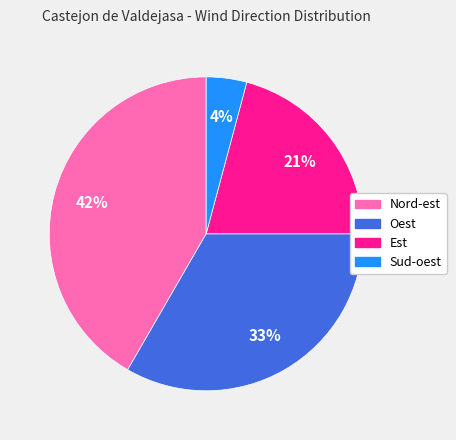

Approximately how many times larger is the value at Sud-oest compared to Oest?

0.1